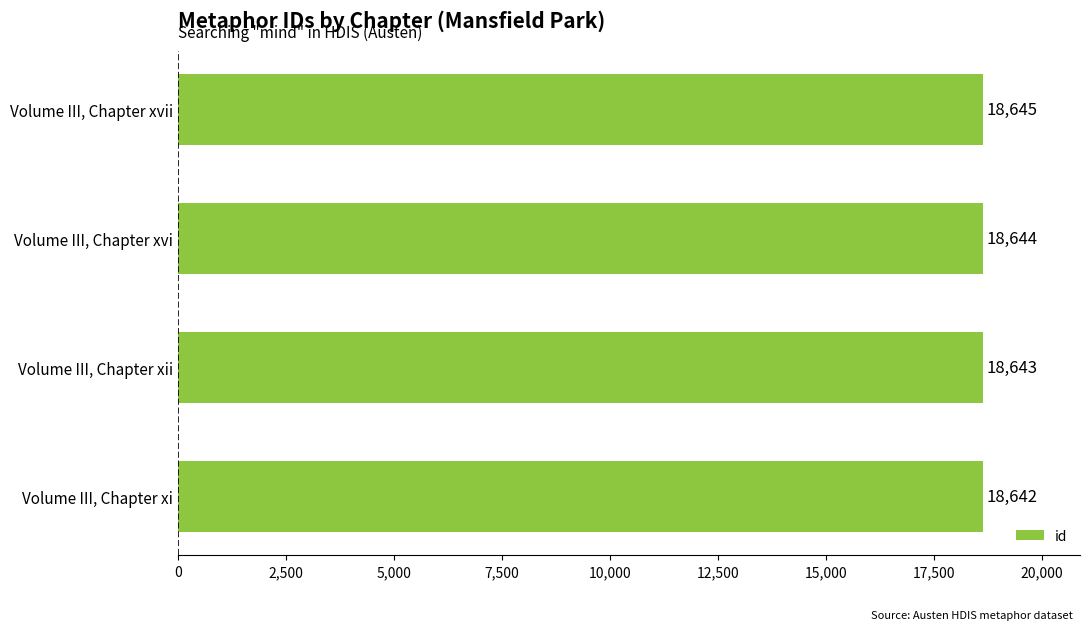

Reading bottom to top, transcribe all the data shown in this chart.

Volume III, Chapter xi=18642	Volume III, Chapter xii=18643	Volume III, Chapter xvi=18644	Volume III, Chapter xvii=18645